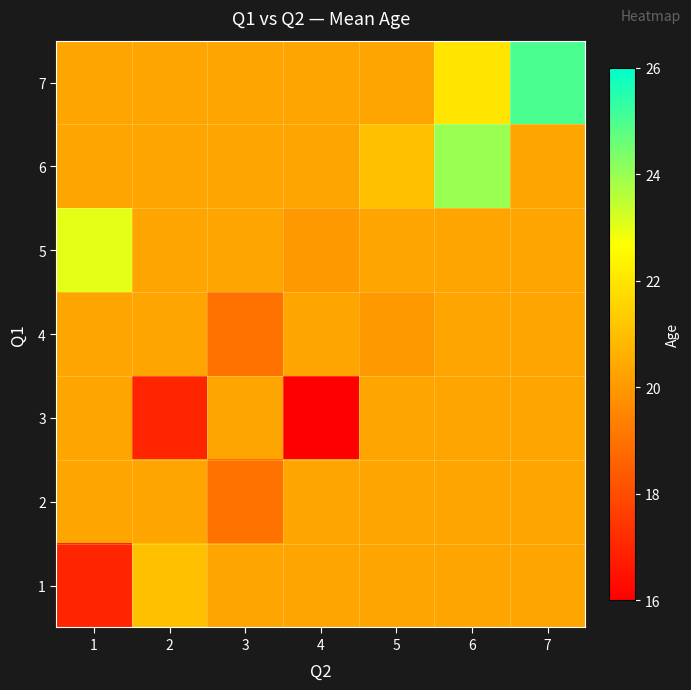

Reading left to right, list all the values displayed in this chart.

1: 1=17.0	2=21.0	3=20.3	4=20.3	5=20.3	6=20.3	7=20.3
2: 1=20.3	2=20.3	3=19.0	4=20.3	5=20.3	6=20.3	7=20.3
3: 1=20.3	2=17.0	3=20.3	4=16.0	5=20.3	6=20.3	7=20.3
4: 1=20.3	2=20.3	3=19.0	4=20.3	5=20.0	6=20.3	7=20.3
5: 1=23.0	2=20.3	3=20.3	4=20.0	5=20.3	6=20.3	7=20.3
6: 1=20.3	2=20.3	3=20.3	4=20.3	5=21.0	6=24.0	7=20.3
7: 1=20.3	2=20.3	3=20.3	4=20.3	5=20.3	6=22.0	7=25.0